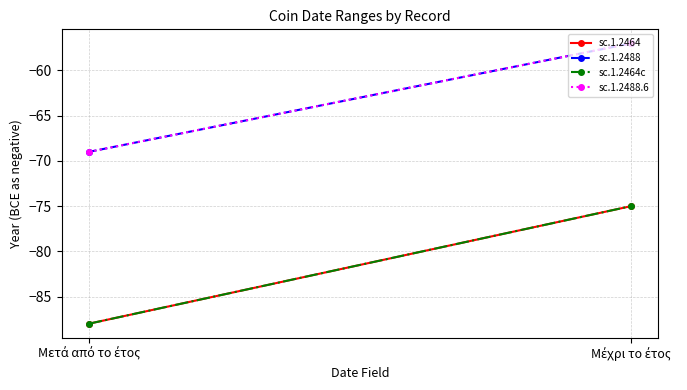

List the series in order of their peak value, highest first.

sc.1.2488, sc.1.2488.6, sc.1.2464, sc.1.2464c